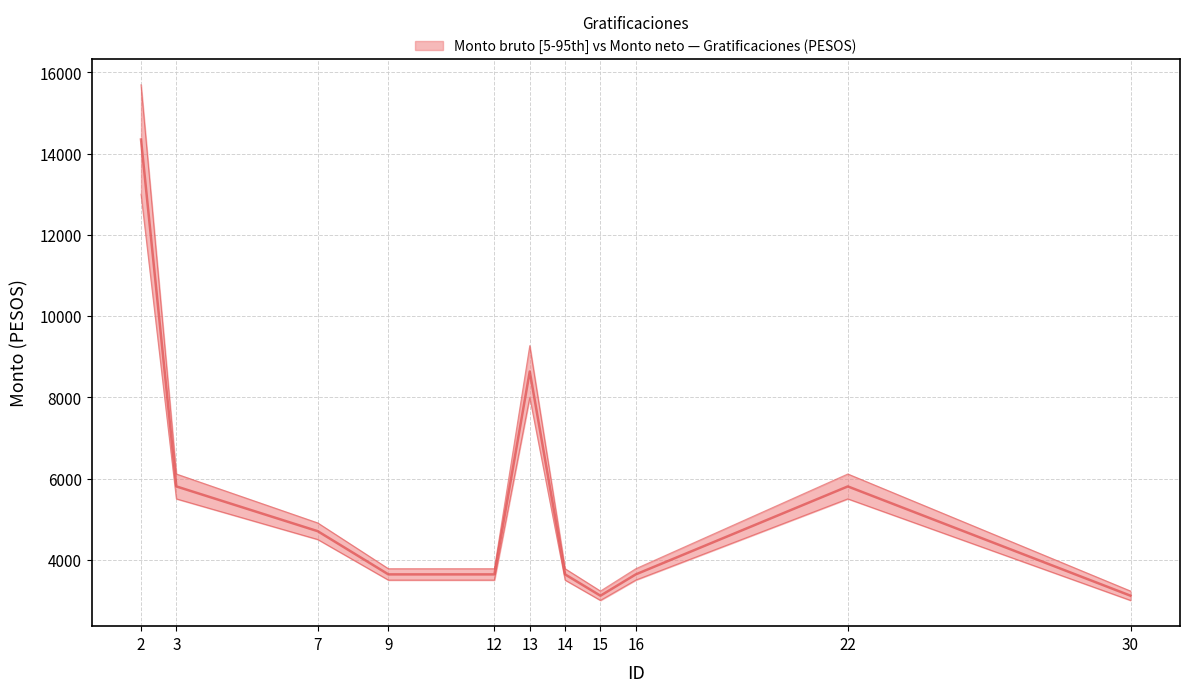

What is the spread (max minus min) of values at 16?

280.0